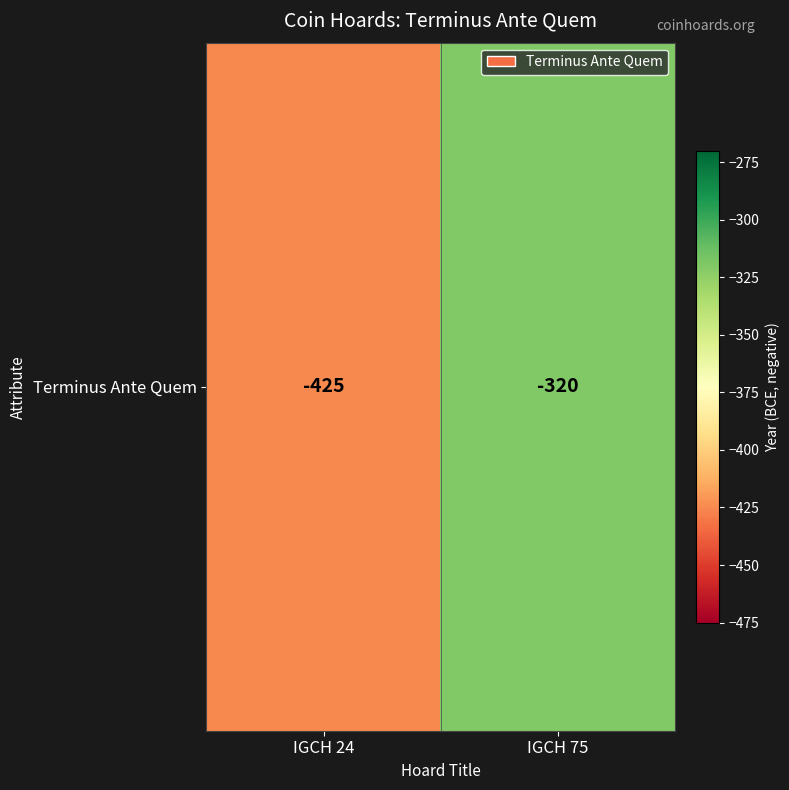

How many distinct data groups are displayed?

1